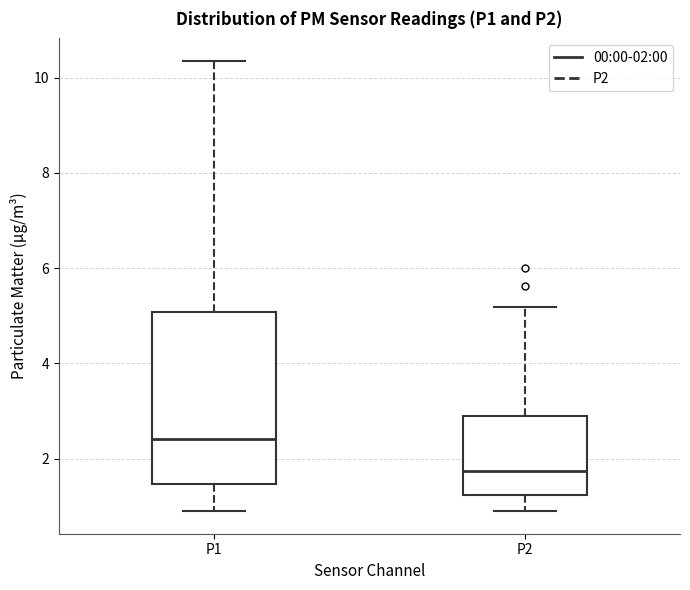

Where is the upper edge of the box for P2 on the y-axis? The values are not printed on the chart, so give them approximately, as read against the axis.

3.0